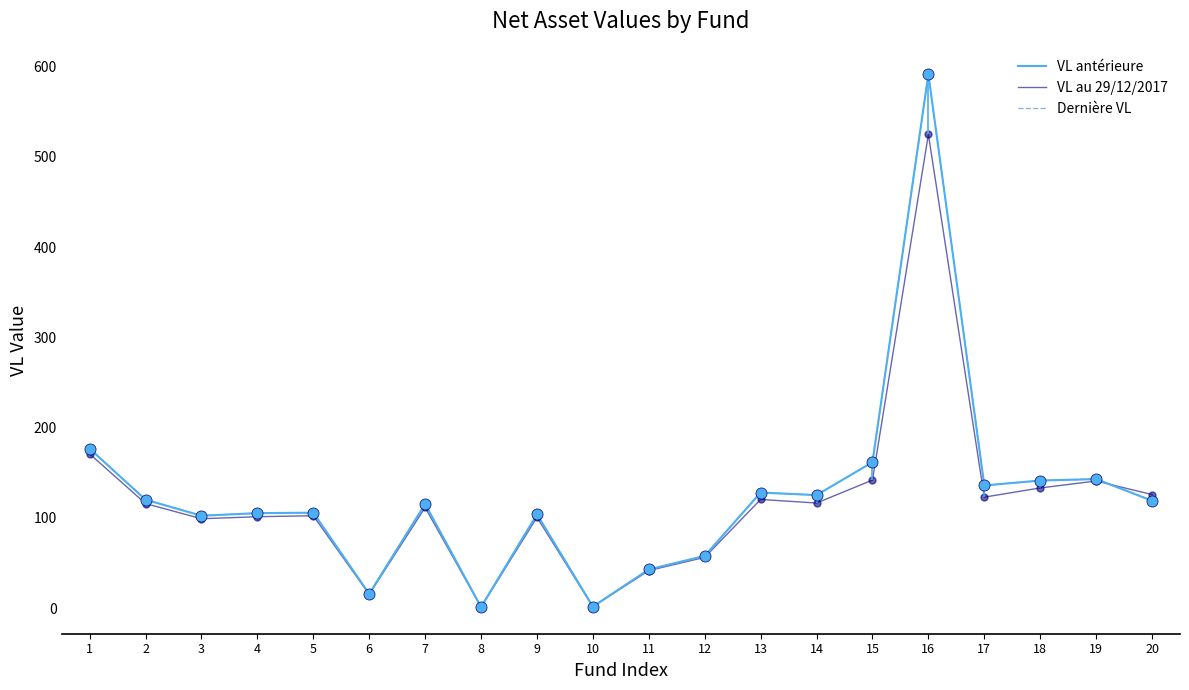

What is the average value of the Dernière VL series?

124.7